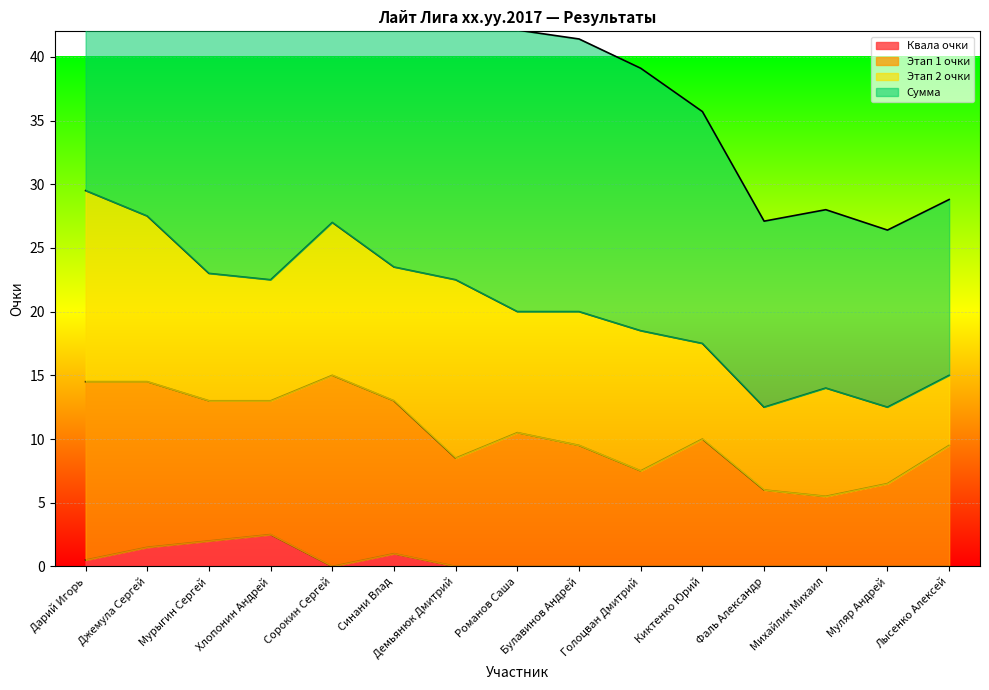

At which label does Сумма reach its minimum?

Муляр Андрей